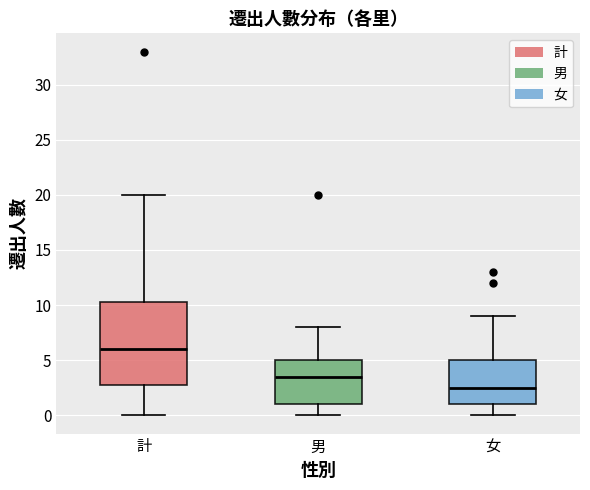

Reading left to right, transcribe this box plot: for each box, give where its median line is, the range the box spans, and where its two whiskers end, as read against the y-axis. The values are not printed on the chart, so give them approximately, as read against the axis.

計: median 6.0, box 3.0 to 10.5, whiskers 0.0 to 20.0
男: median 3.5, box 1.0 to 5.0, whiskers 0.0 to 8.0
女: median 2.5, box 1.0 to 5.0, whiskers 0.0 to 9.0